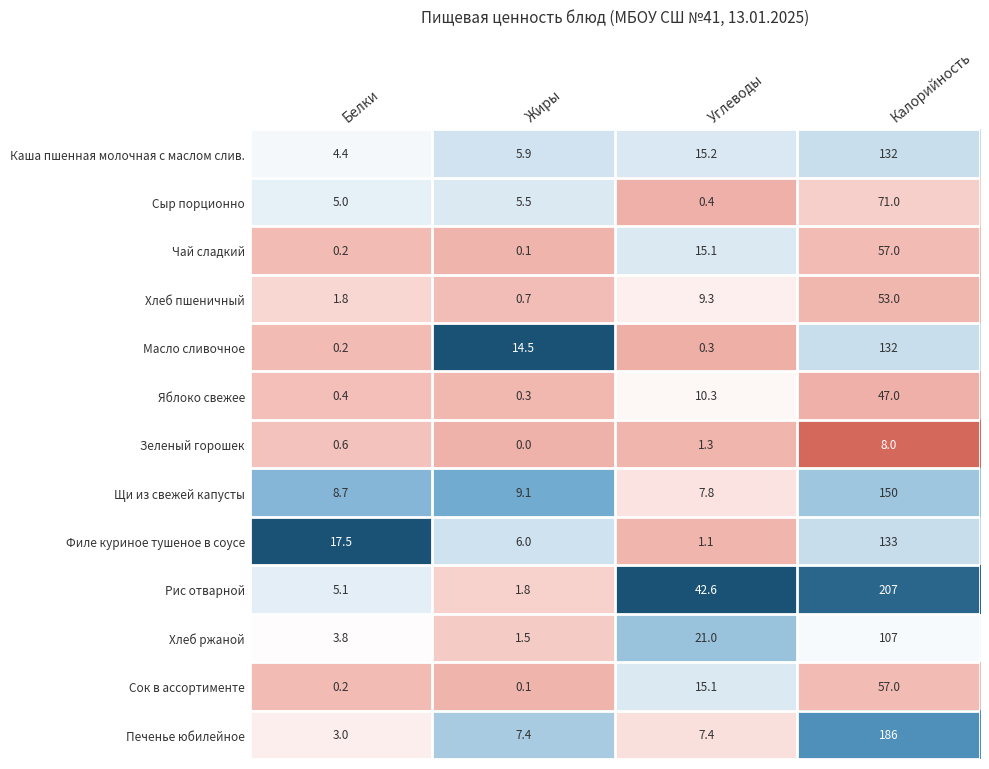

The Сок в ассортименте series shows 0.1 at Жиры. True or false?

True